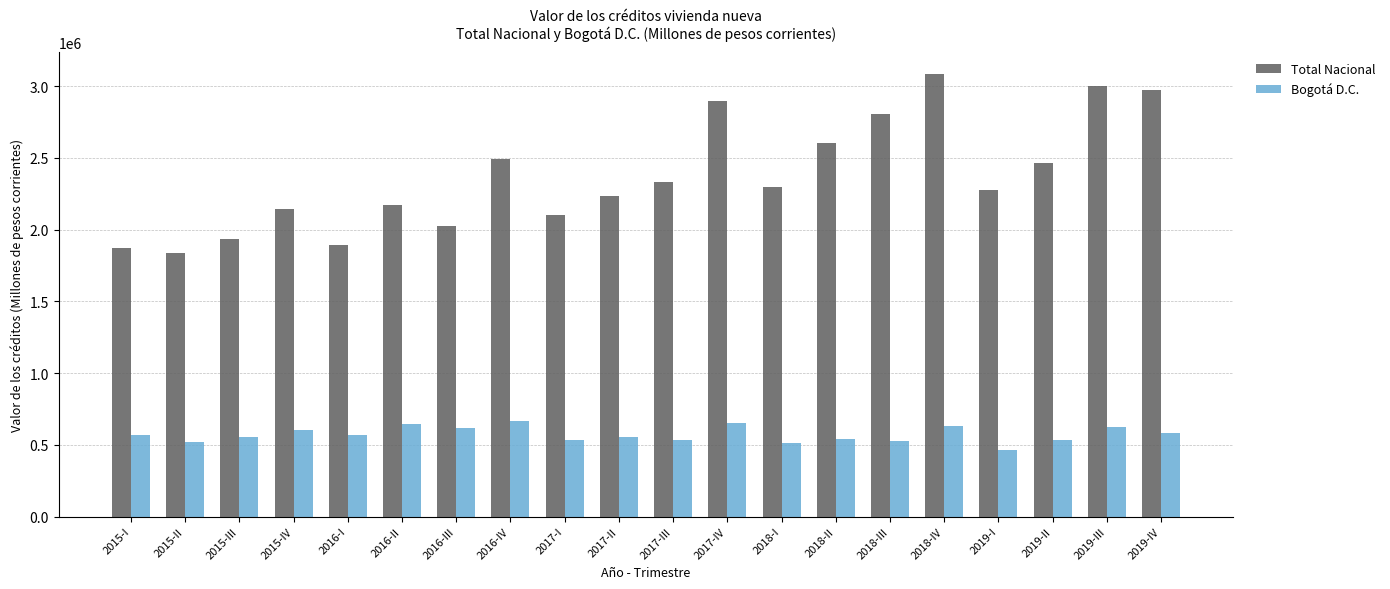

Which series has the largest range (max minus min)?

Total Nacional